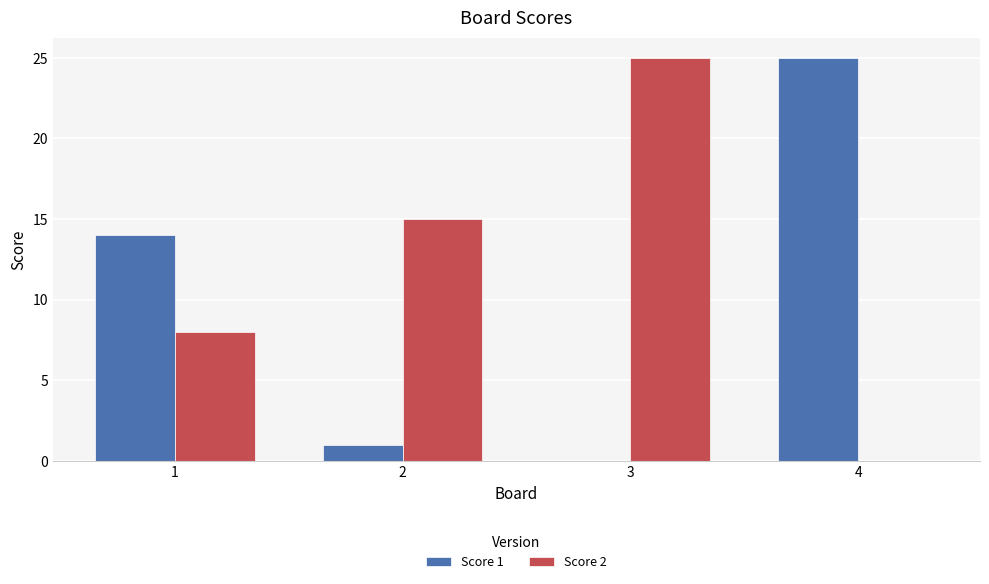

How many categories are shown in the chart?

4